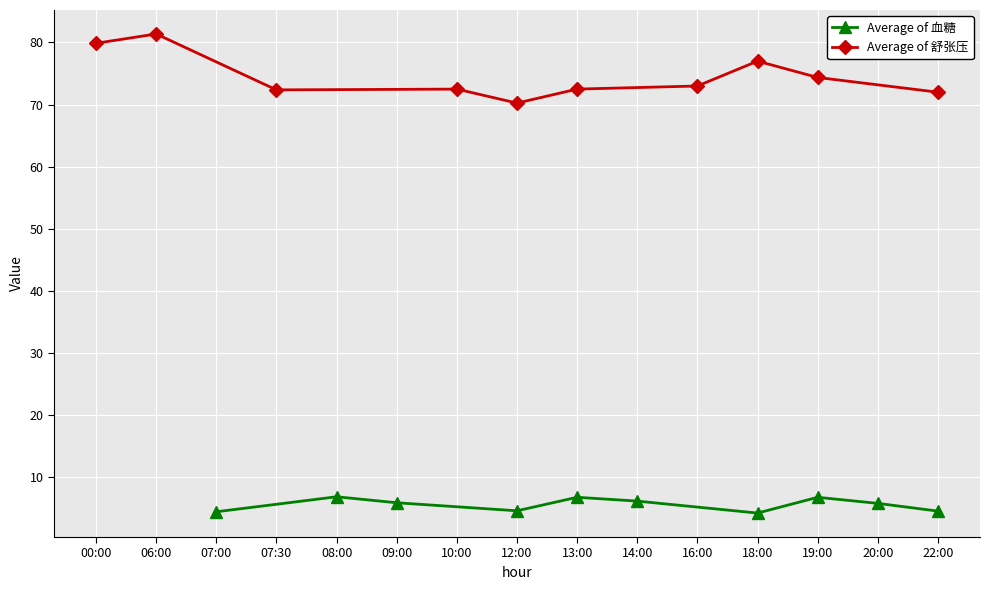

Reading right to left, list all the values displayed in this chart.

Average of 血糖: 4.6	5.8	6.8	4.3	6.2	6.8	4.6	5.9	6.9	4.5
Average of 舒张压: 72.0	74.4	77.0	73.0	72.5	70.2	72.5	72.4	81.4	79.9